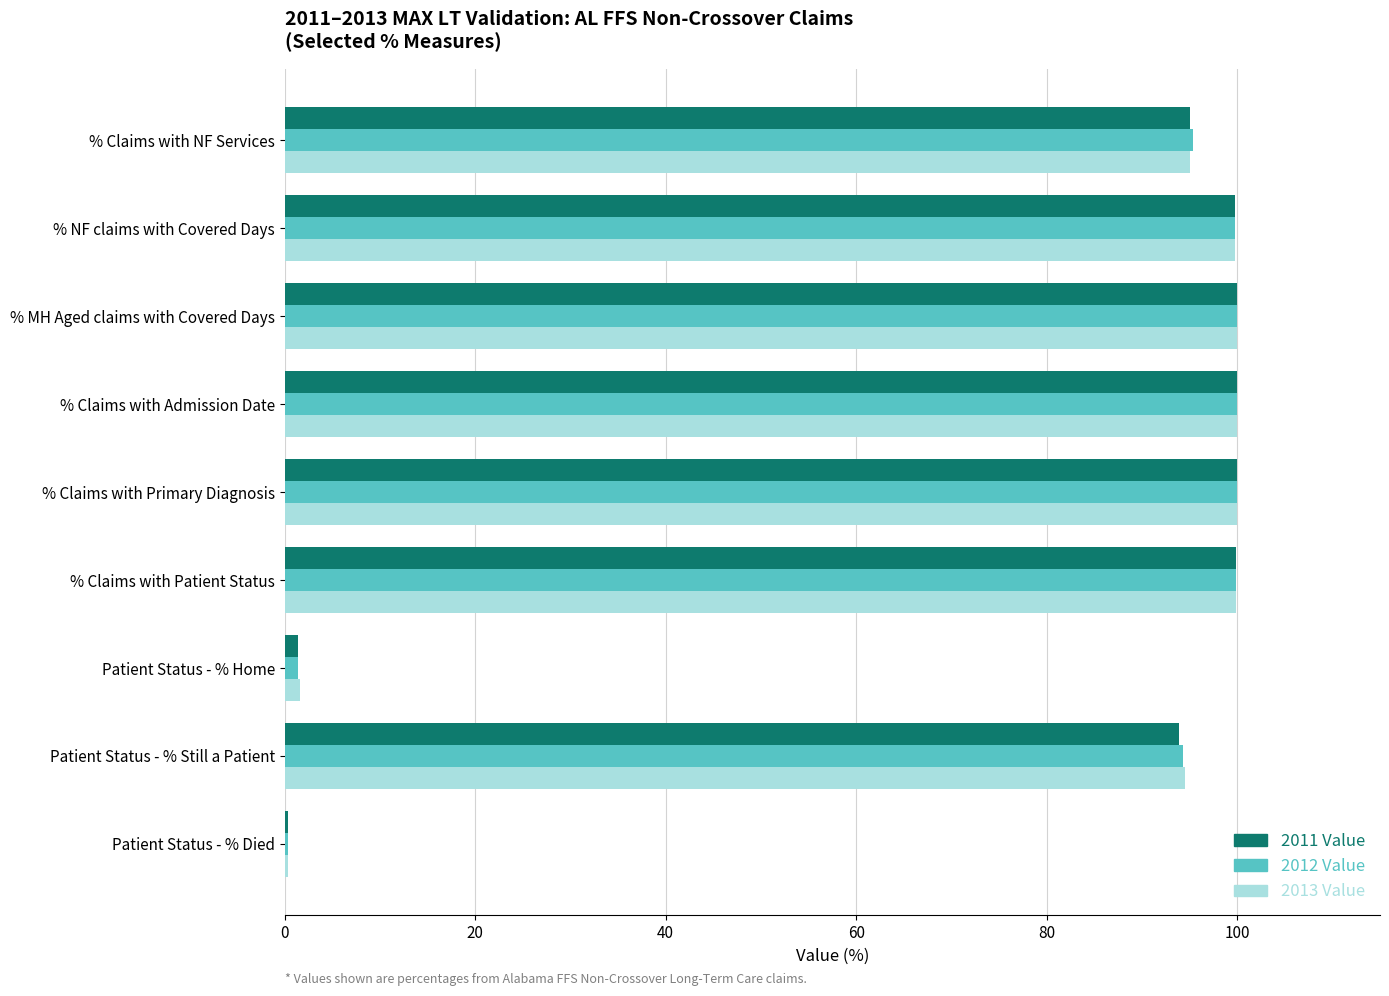

How many data points does each series have?

9